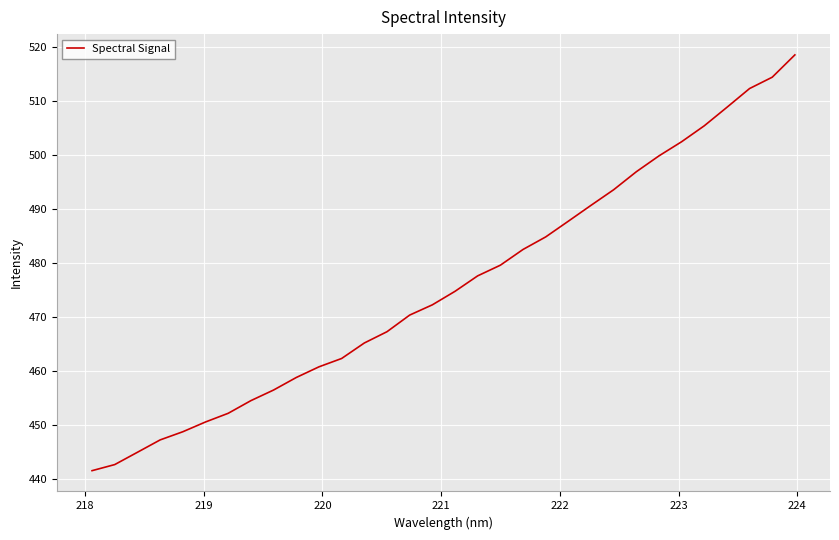

What is the minimum value shown in the chart?

441.5